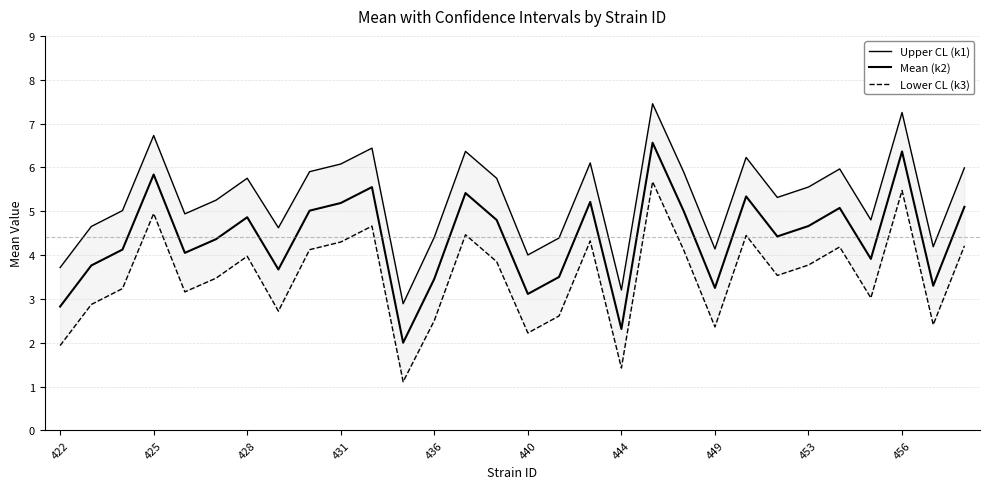

Is this an area chart (filled region under the line)?

No